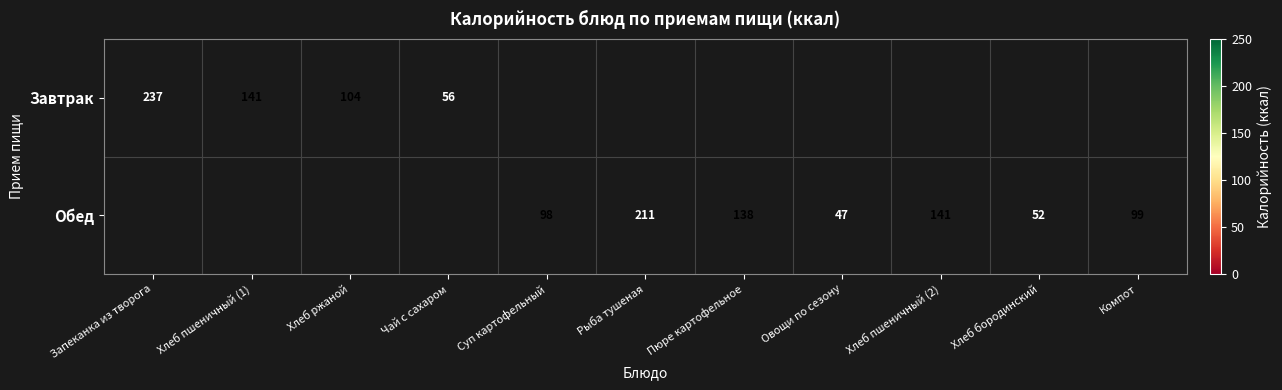

At which category is the sum across all series the highest?

Запеканка из творога